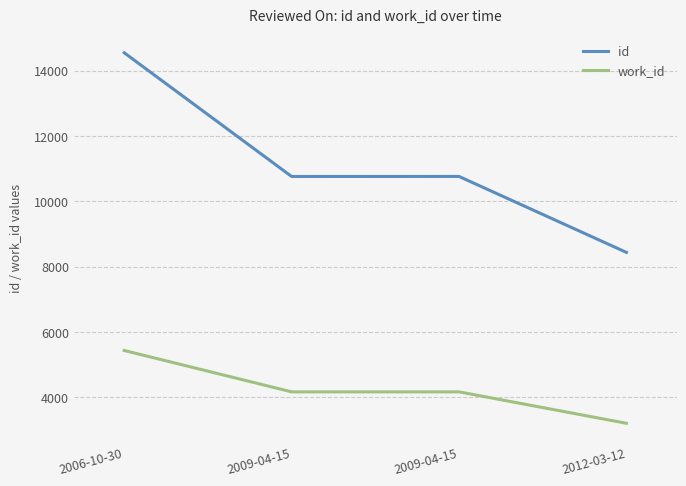

Reading left to right, extract all data points from this chart.

id: 14544	10758	10759	8435
work_id: 5434	4168	4168	3206